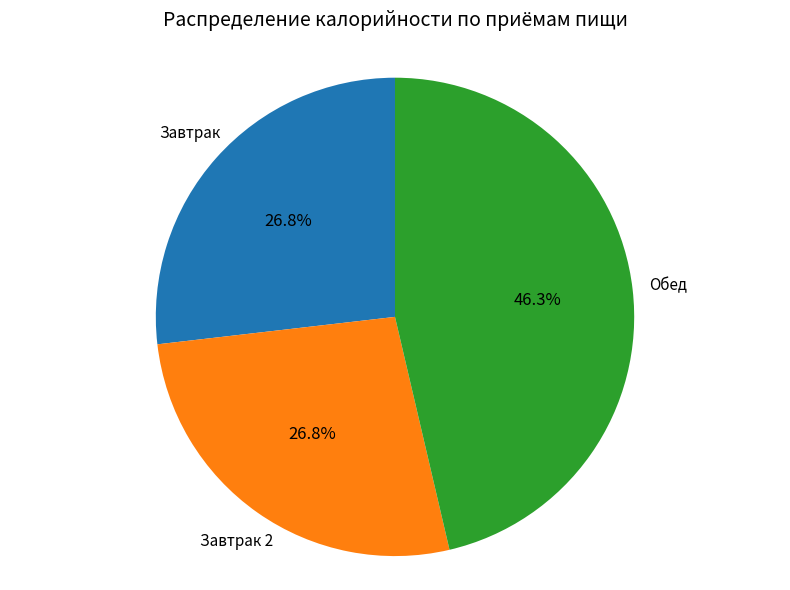

Count the number of slices in the pie.

3